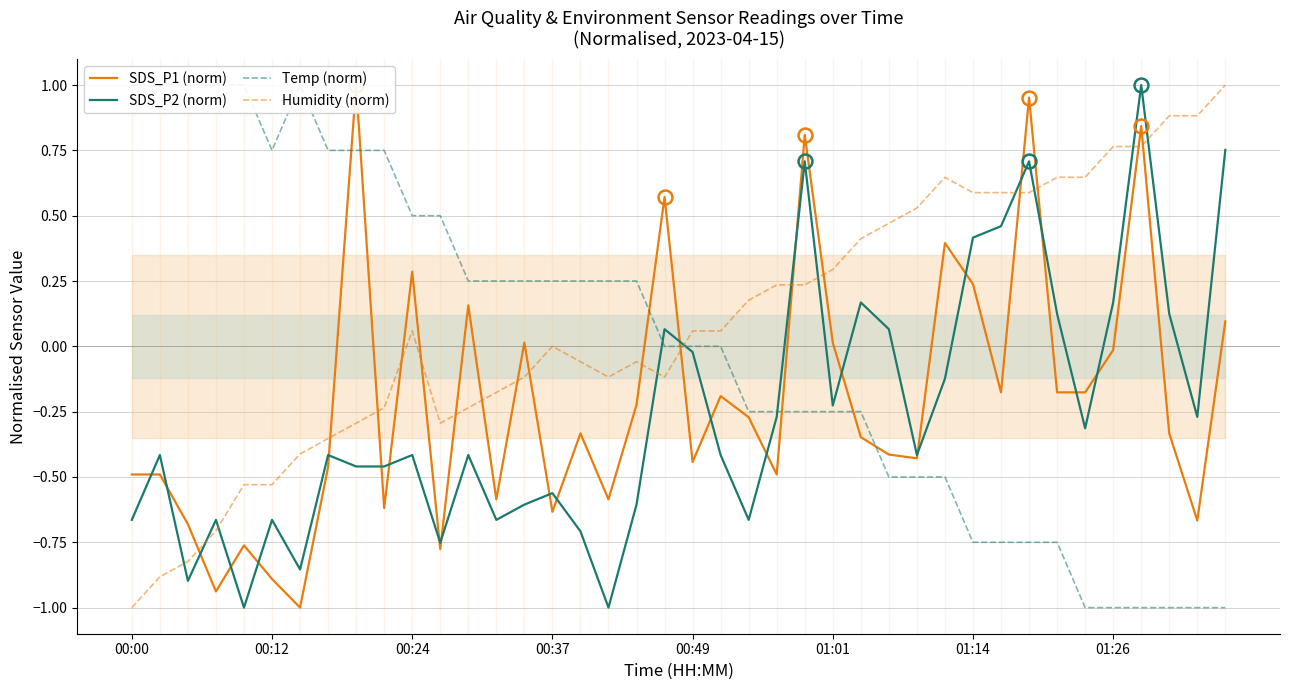

What is the sum of the Temp (norm) values at 34 and 16?

-0.8